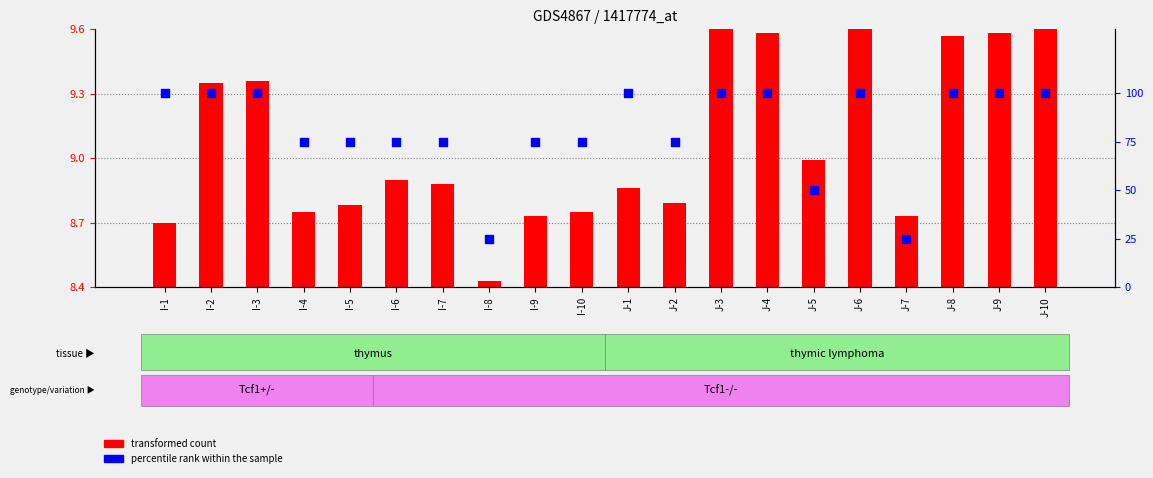

Which series has the largest total across all categories?

percentile rank within the sample